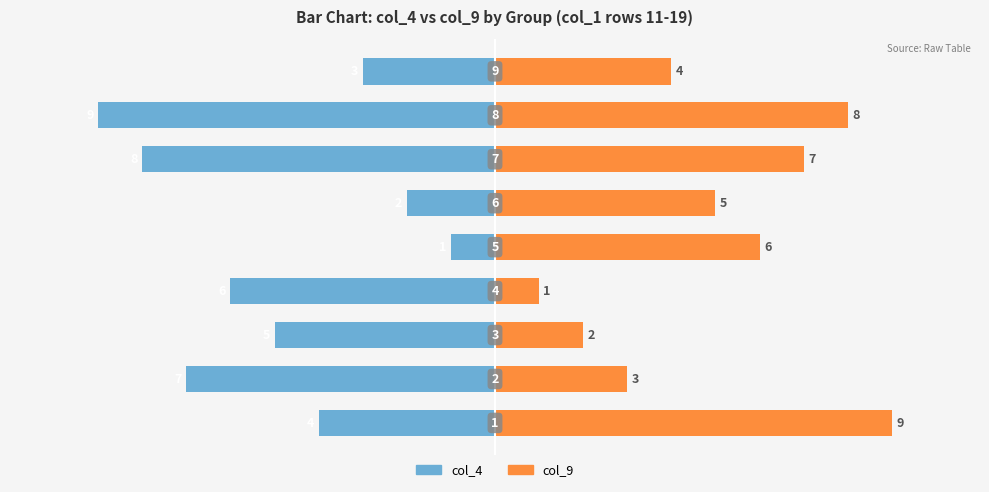

Are the bars horizontal?

Yes